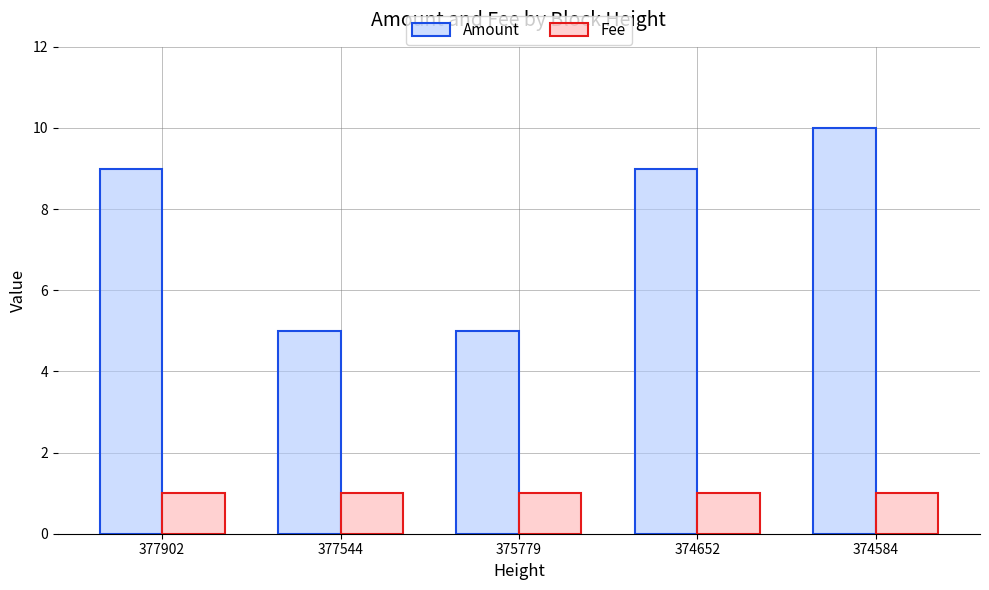

Are the bars grouped side by side (vs. stacked)?

Yes